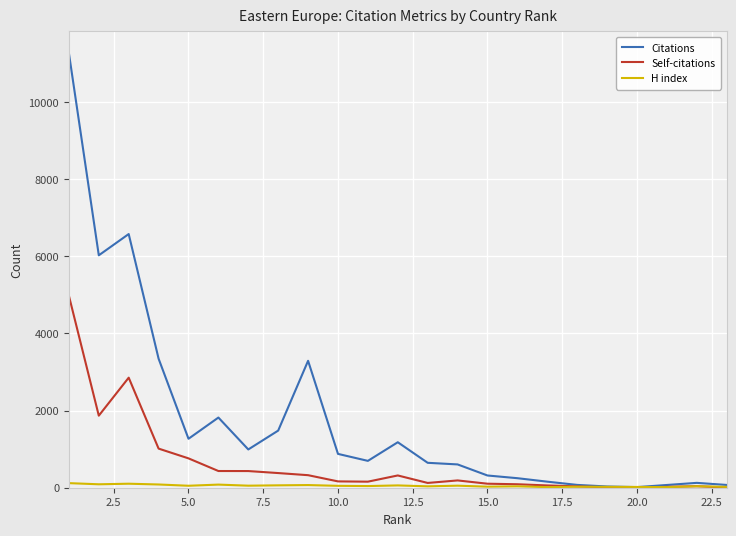

What is the sum of all Self-citations values?

14361